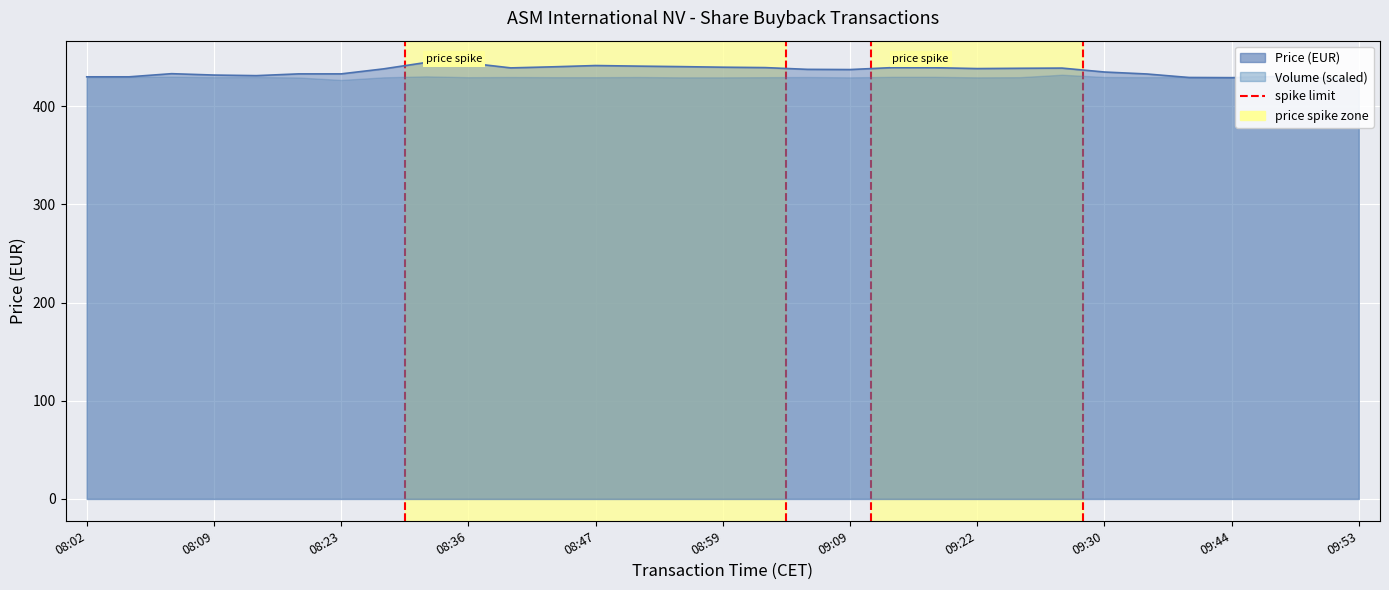

True or false: there are more than 1 points higher than both neighbors.

True